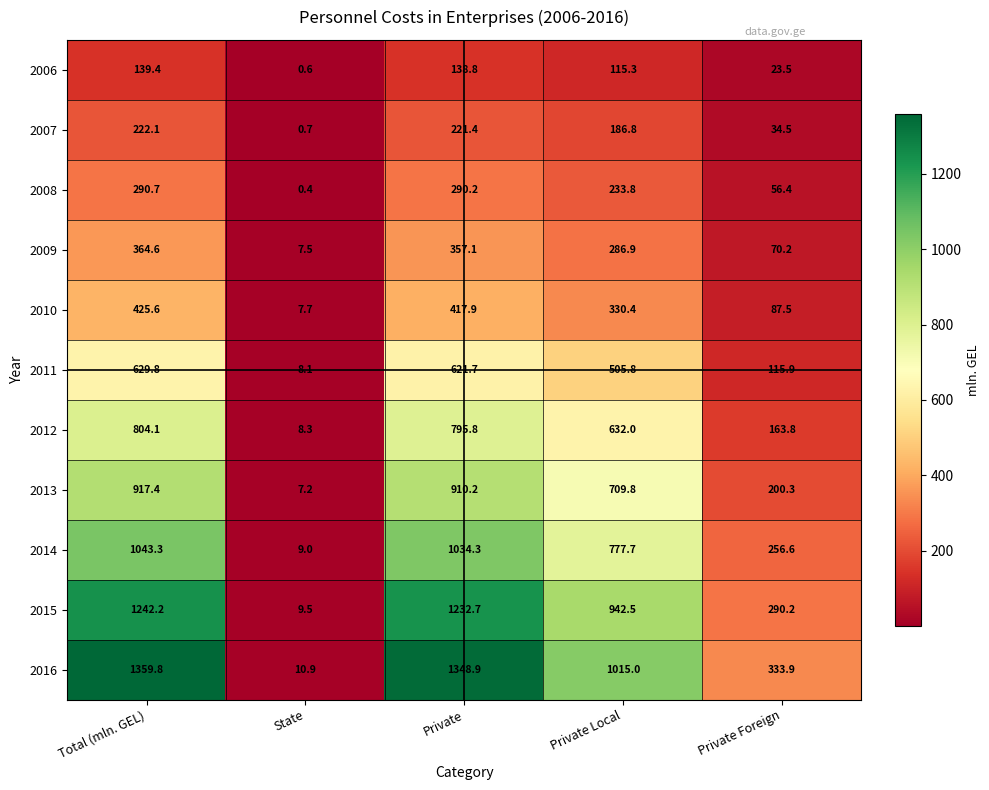

List the series in order of their peak value, highest first.

2016, 2015, 2014, 2013, 2012, 2011, 2010, 2009, 2008, 2007, 2006